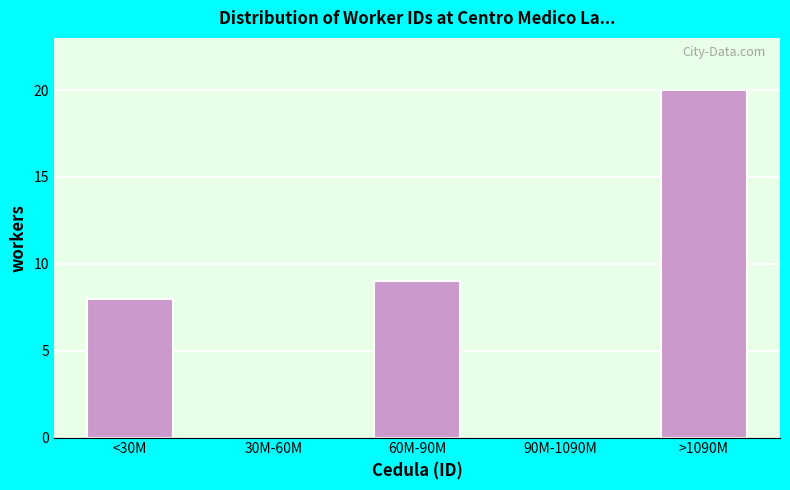

Reading left to right, what are all the values shown in this chart?

<30M=8	30M-60M=0	60M-90M=9	90M-1090M=0	>1090M=20